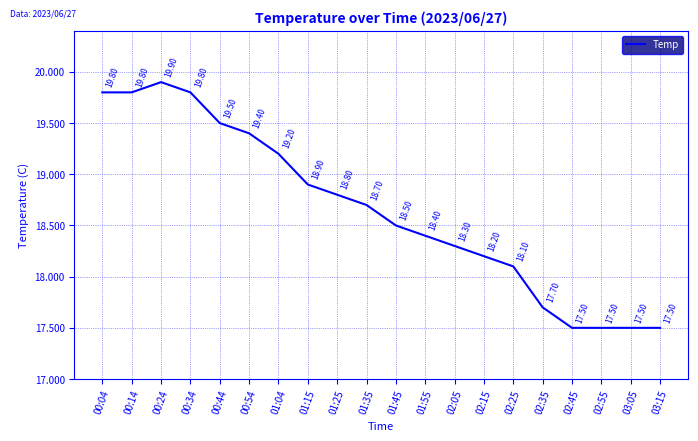

How many series are shown in this chart?

1